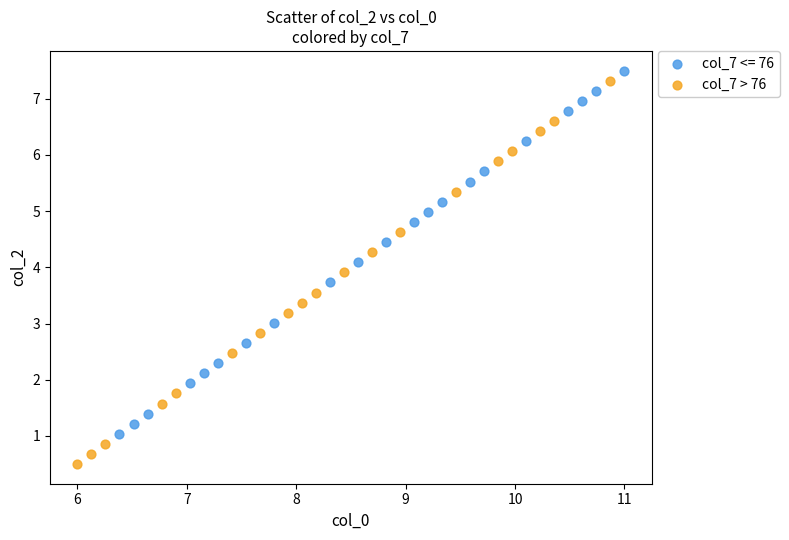

Which series contains the lowest Y value?

col_7 > 76